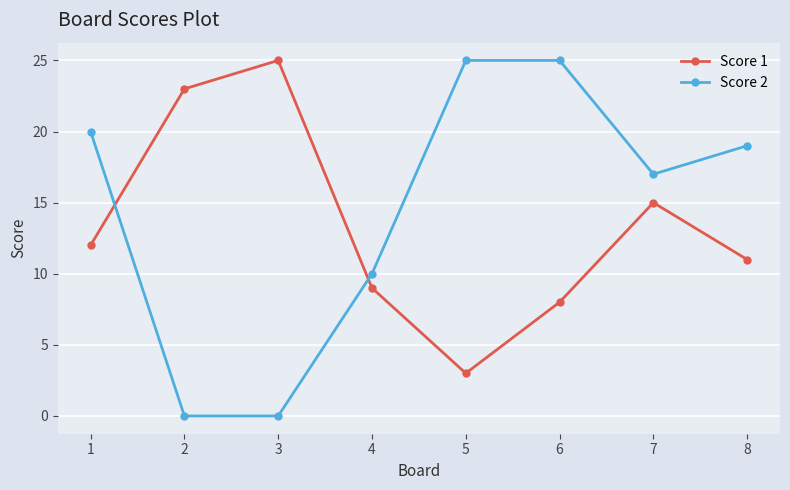

Which series has the largest total across all categories?

Score 2